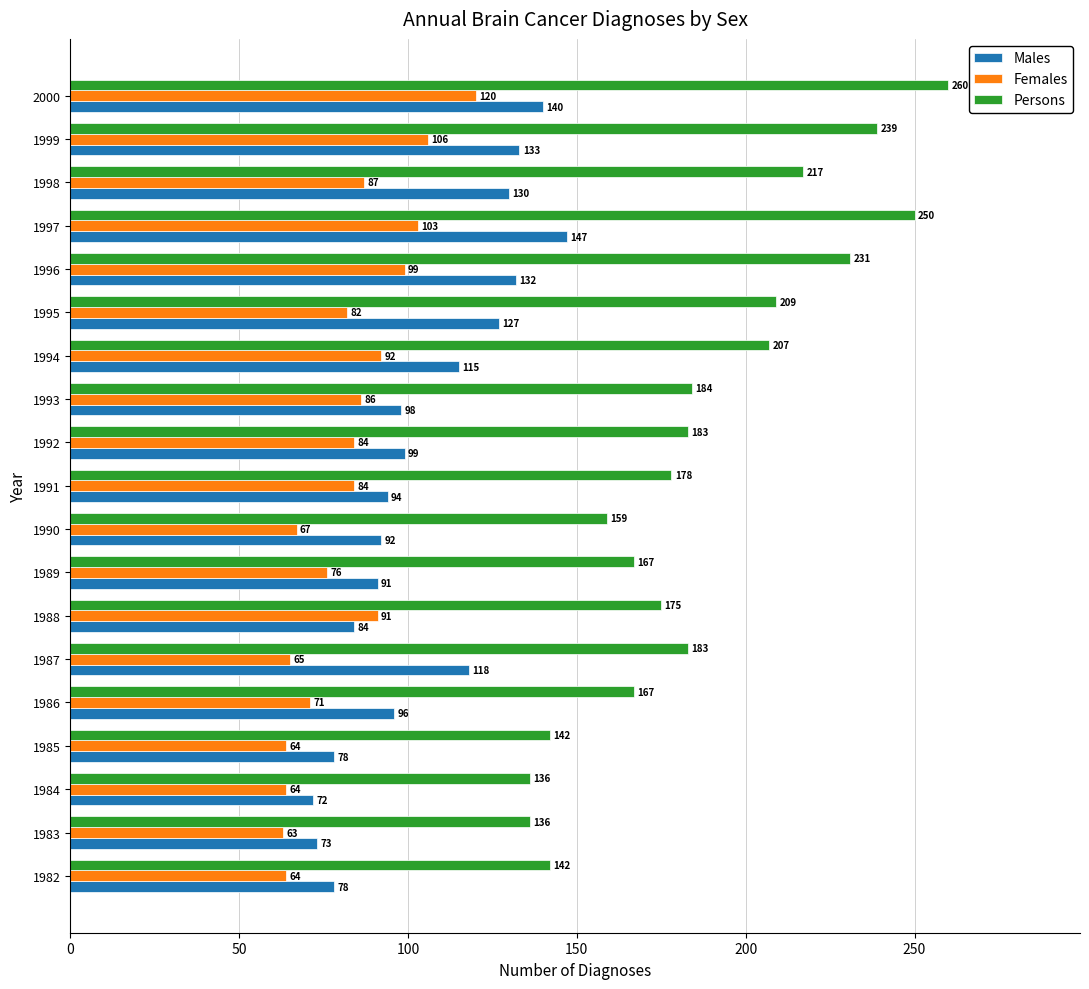

What is the minimum value for Males?

72